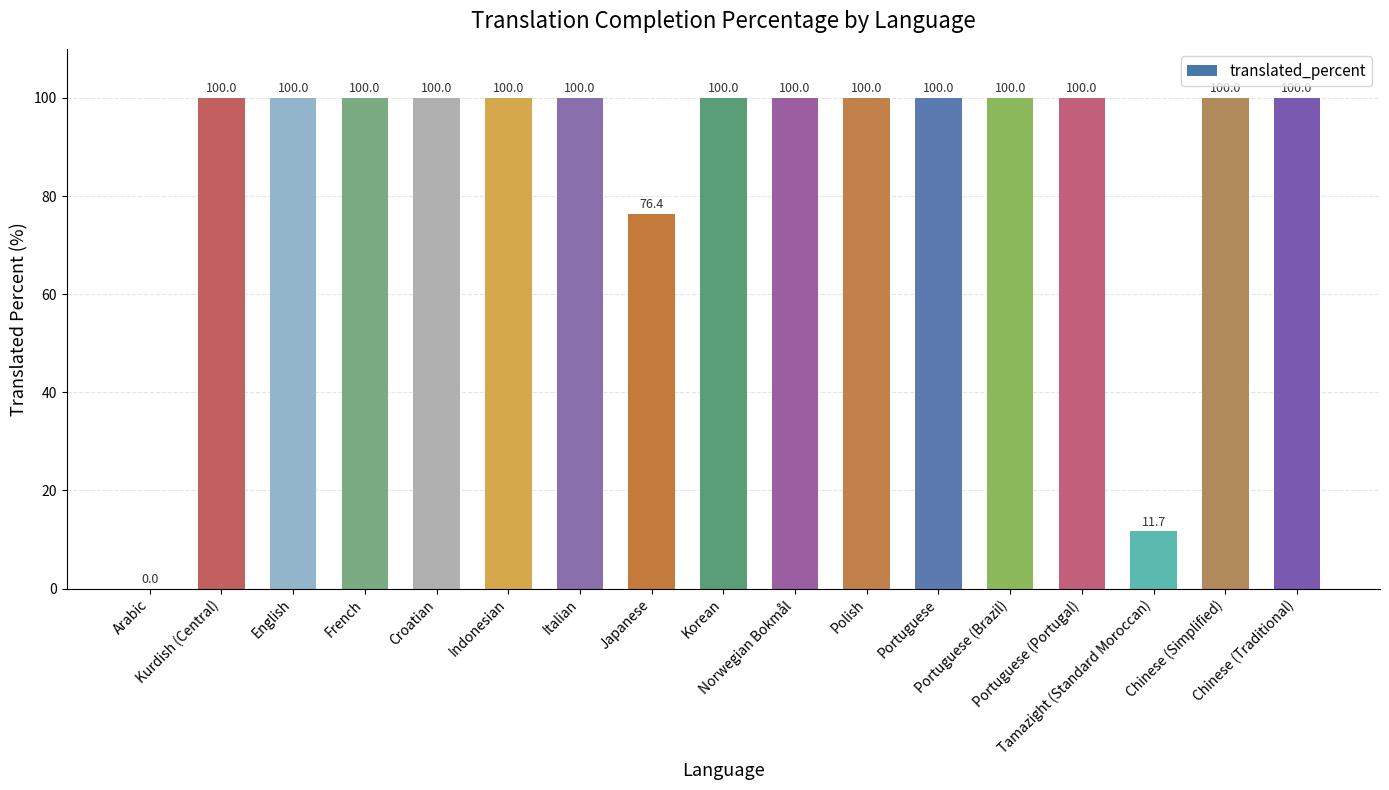

Is it true that the value at Chinese (Simplified) is 100.0?

True